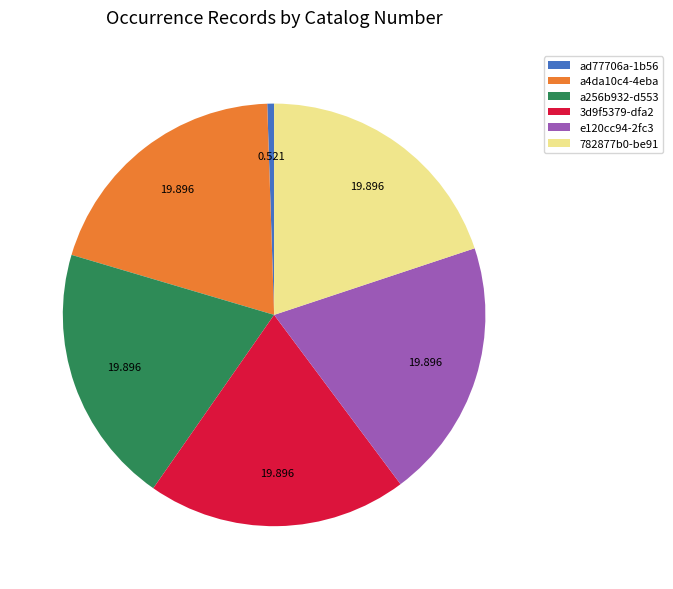

Does any single category account for the majority?

No